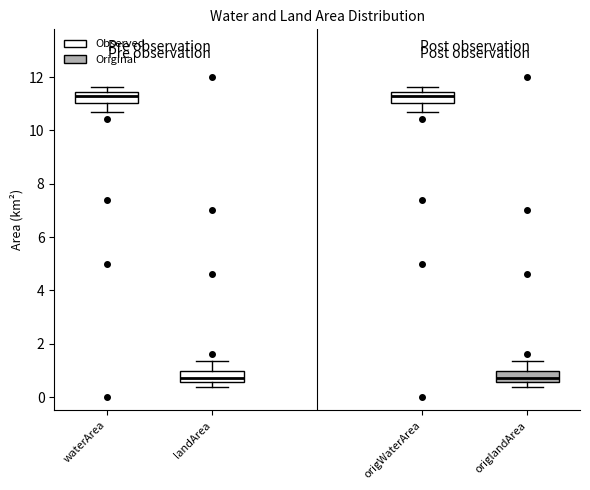

Reading left to right, transcribe this box plot: for each box, give where its median line is, the range the box spans, and where its two whiskers end, as read against the y-axis. The values are not printed on the chart, so give them approximately, as read against the axis.

waterArea: median 11.2, box 11.0 to 11.4, whiskers 10.6 to 11.6
landArea: median 0.8, box 0.6 to 1.0, whiskers 0.4 to 1.4
origWaterArea: median 11.2, box 11.0 to 11.4, whiskers 10.6 to 11.6
origlandArea: median 0.8, box 0.6 to 1.0, whiskers 0.4 to 1.4